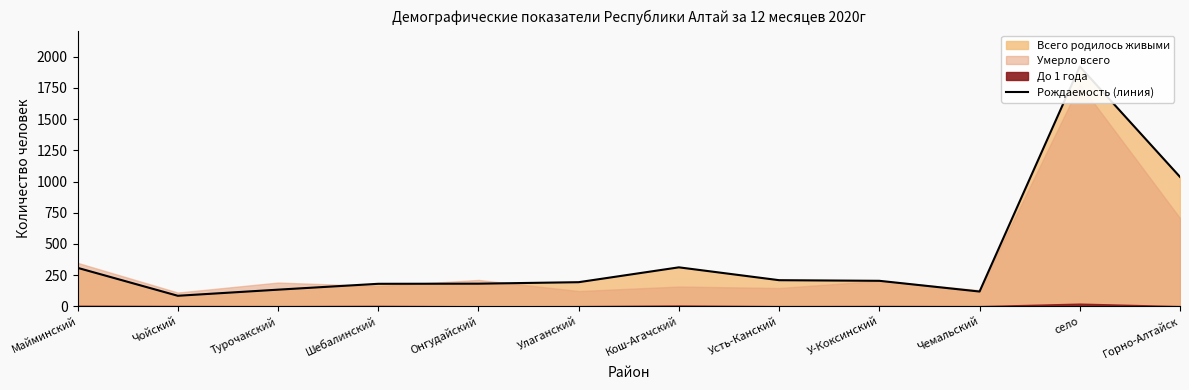

Reading left to right, what are all the values shown in this chart?

Майминский=308	Чойский=84	Турочакский=133	Шебалинский=180	Онгудайский=181	Улаганский=193	Кош-Агачский=312	Усть-Канский=209	У-Коксинский=204	Чемальский=118	село=1922	Горно-Алтайск=1037